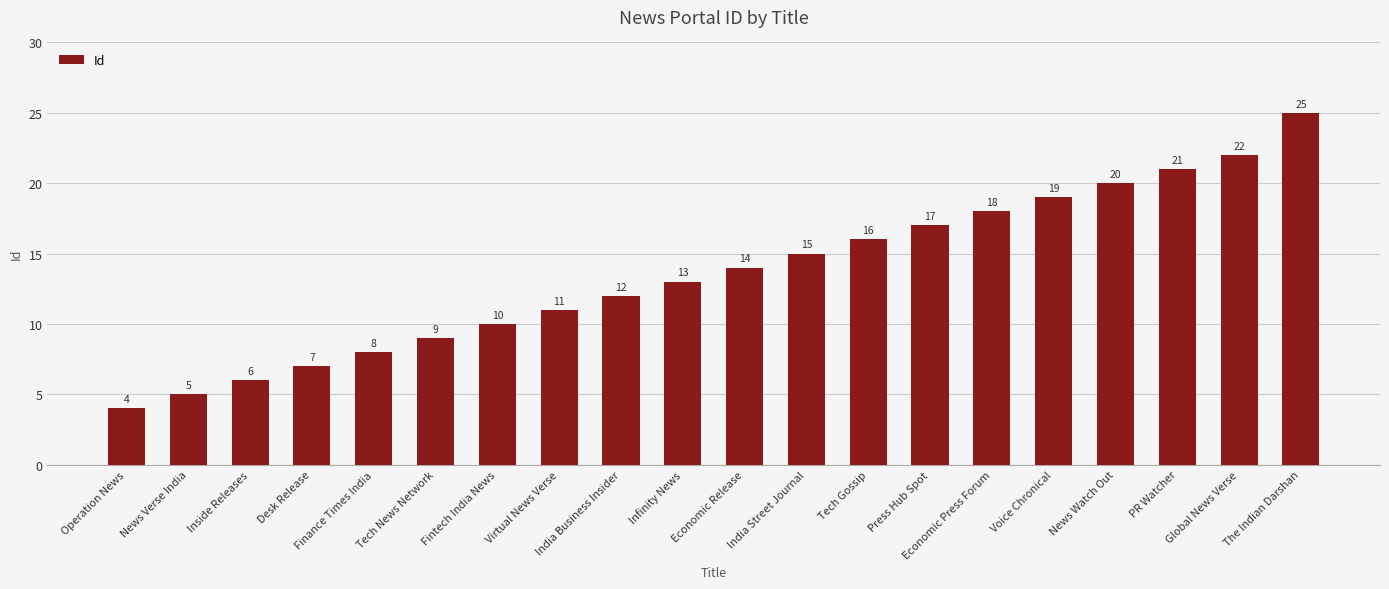

Count the number of data series in this chart.

1